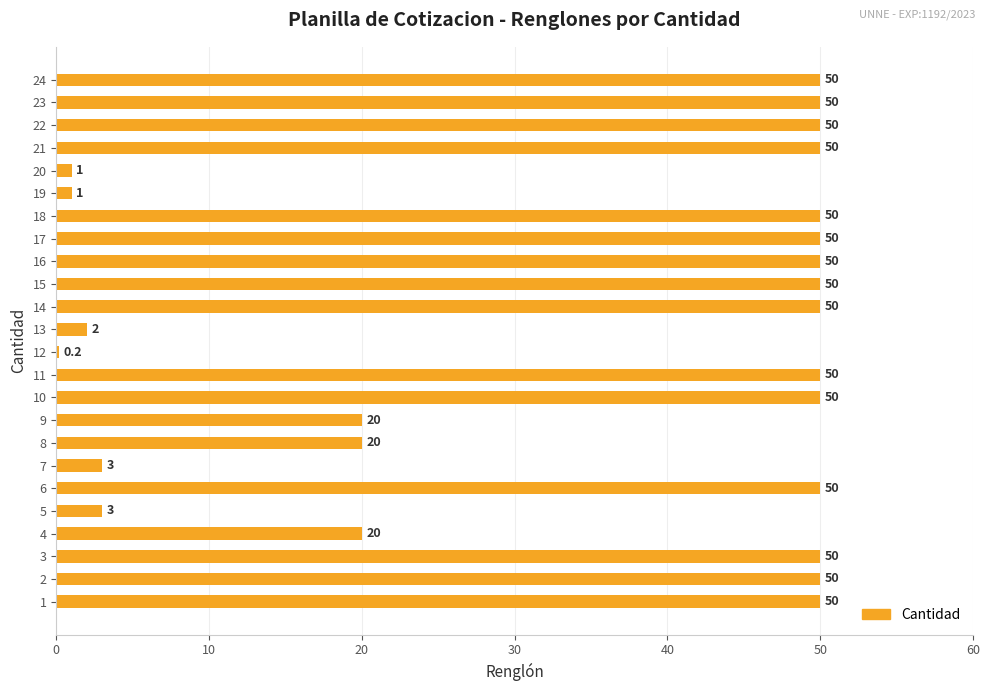

Reading bottom to top, list all the values displayed in this chart.

1=50.0	2=50.0	3=50.0	4=20.0	5=3.0	6=50.0	7=3.0	8=20.0	9=20.0	10=50.0	11=50.0	12=0.2	13=2.0	14=50.0	15=50.0	16=50.0	17=50.0	18=50.0	19=1.0	20=1.0	21=50.0	22=50.0	23=50.0	24=50.0